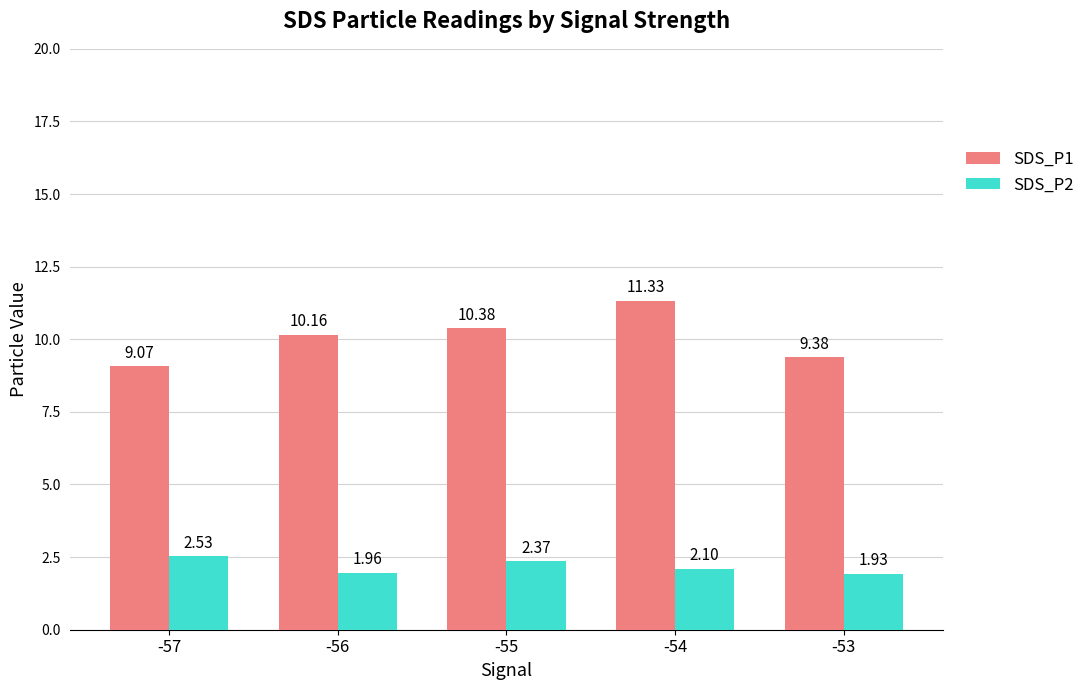

What is the sum of the SDS_P1 values at -56 and -53?

19.5